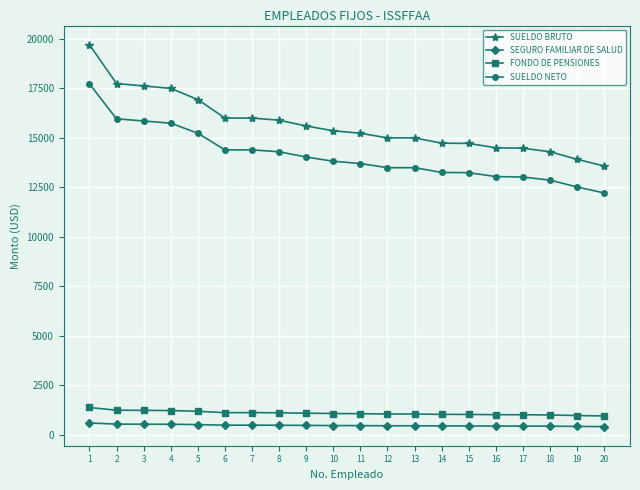

At which label is SUELDO NETO closest to 14973?

5